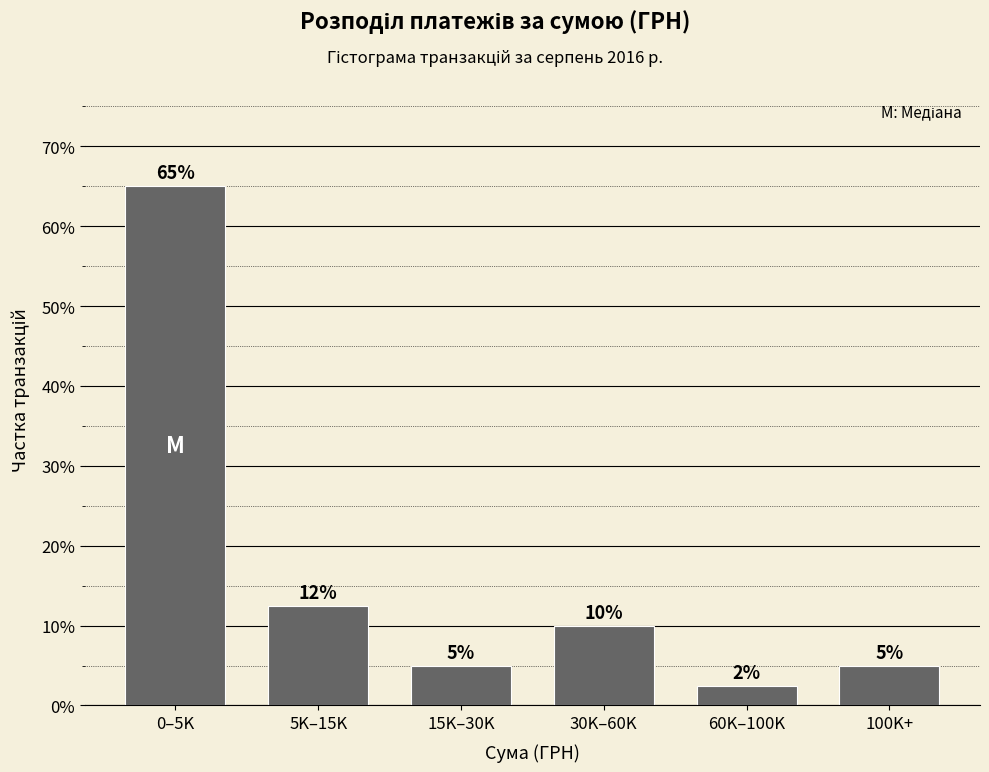

At which label does the data first exceed 10?

0–5K